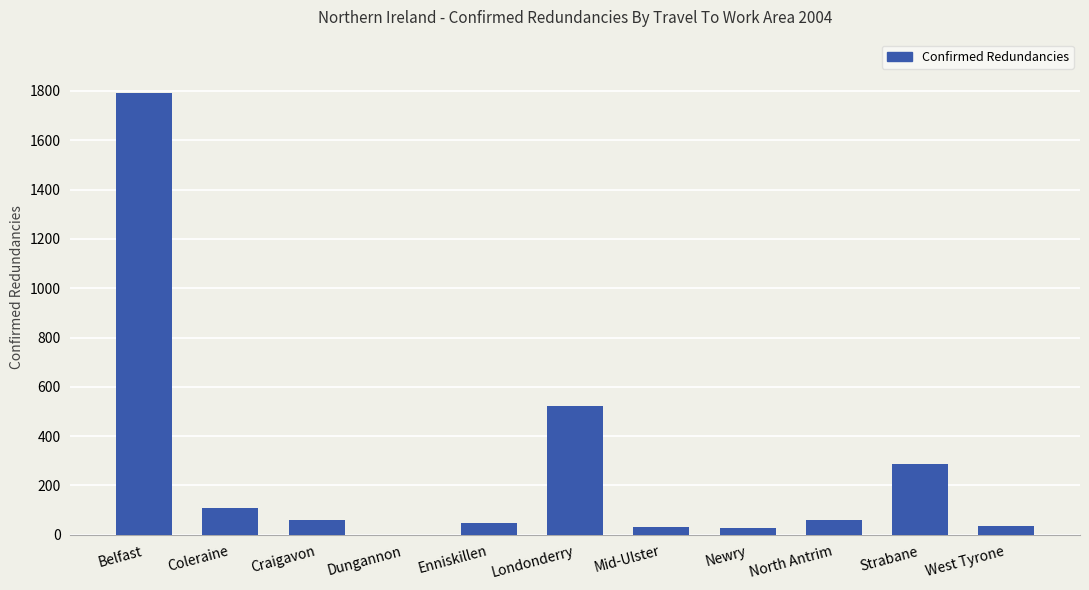

Between Dungannon and Newry, which is larger?

Newry